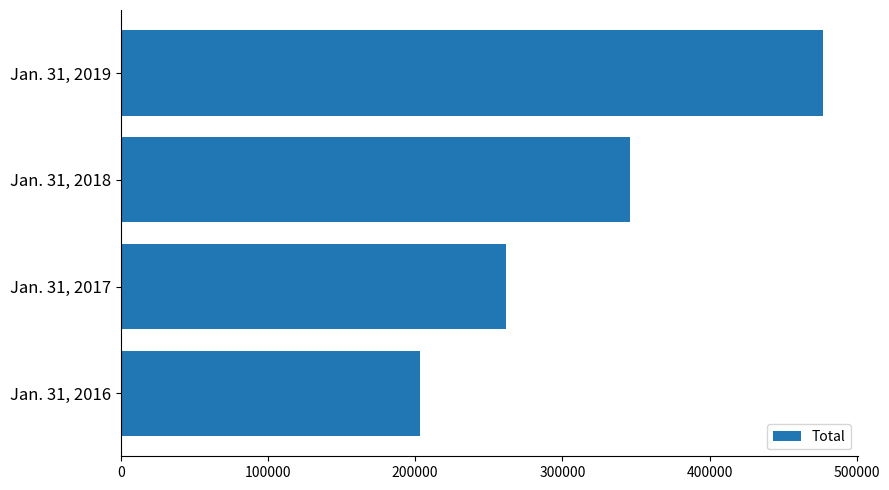

Which label corresponds to the largest value in the chart?

Jan. 31, 2019